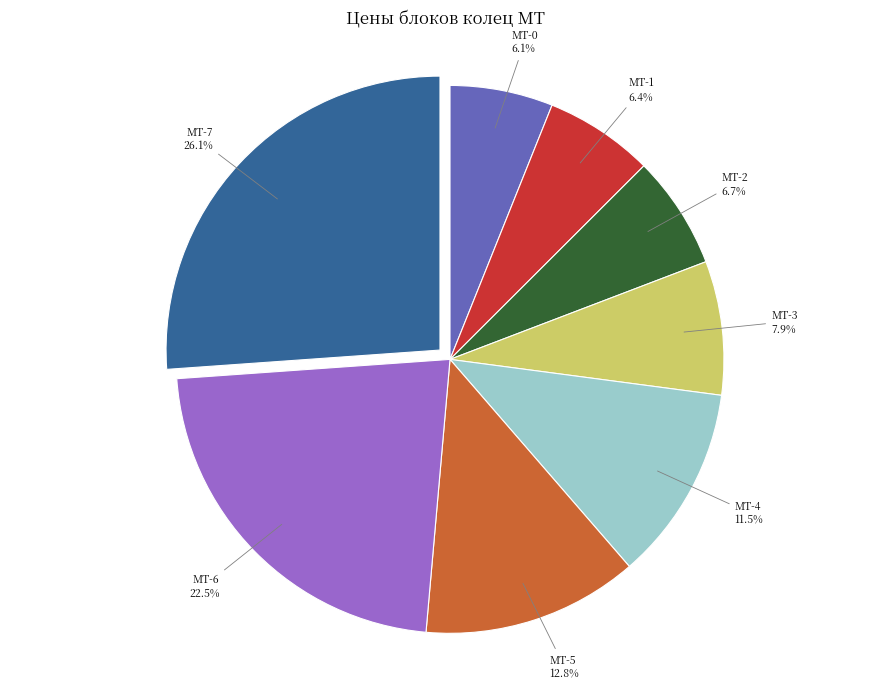

Does any single category account for the majority?

No